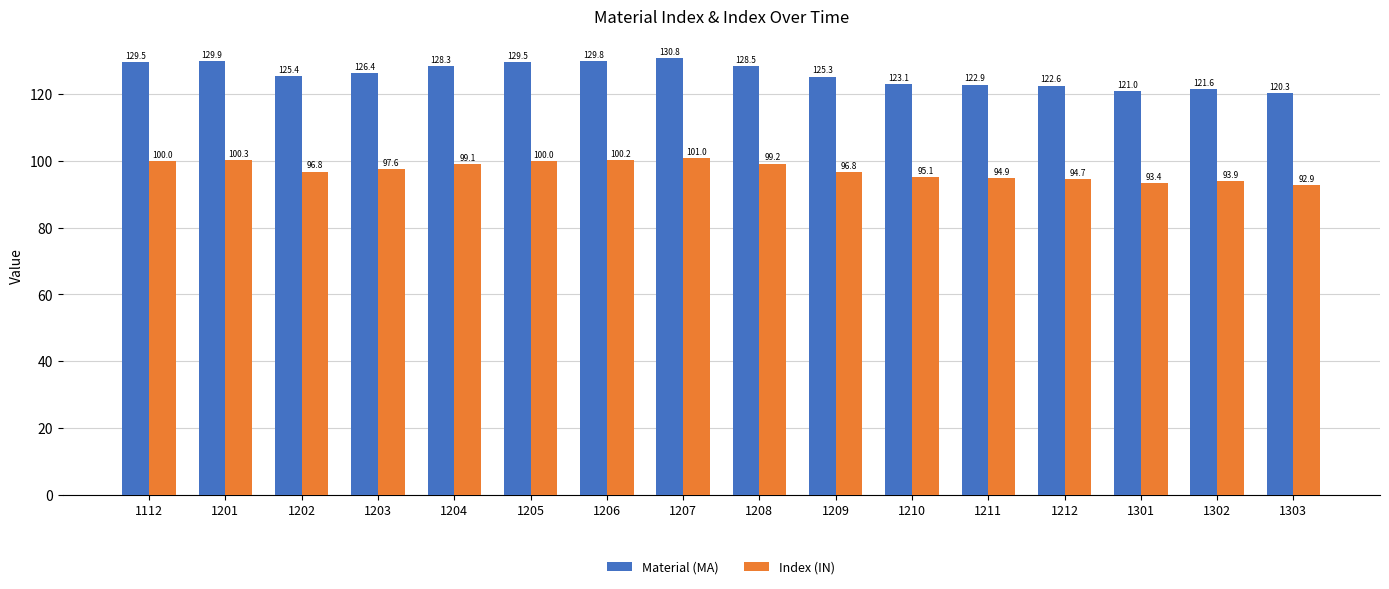

Are the bars horizontal?

No